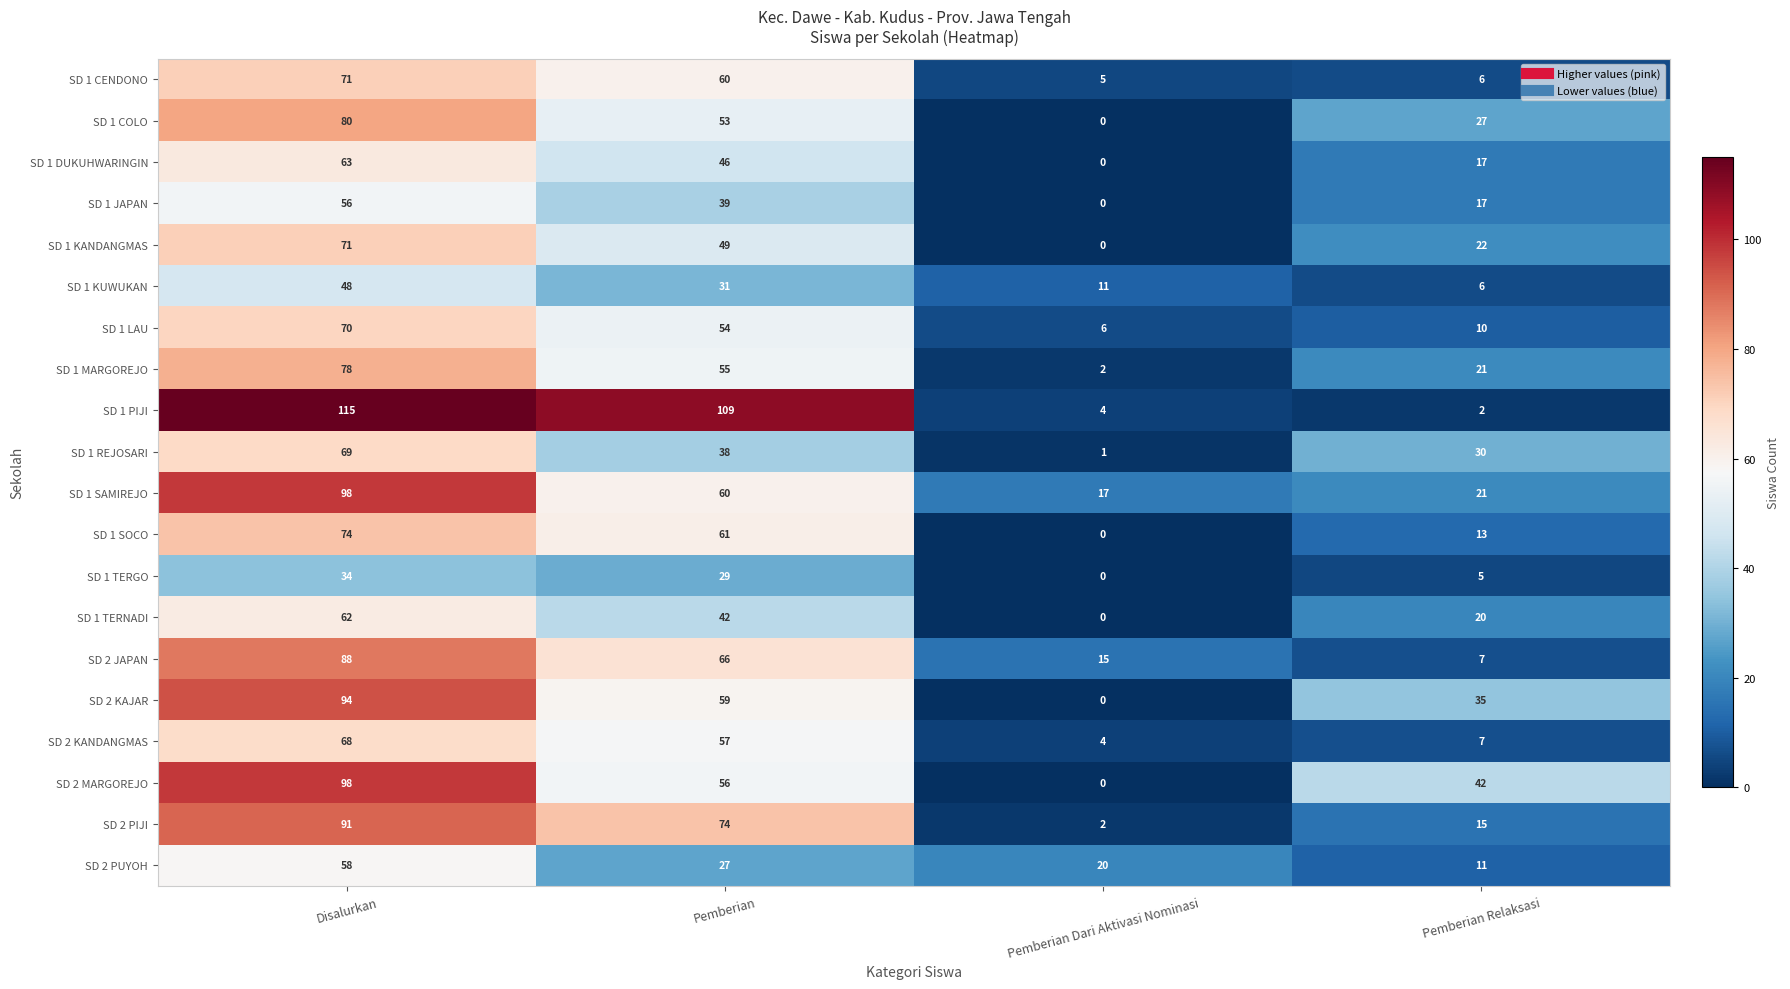

The value of SD 1 PIJI at Pemberian is 109. True or false?

True